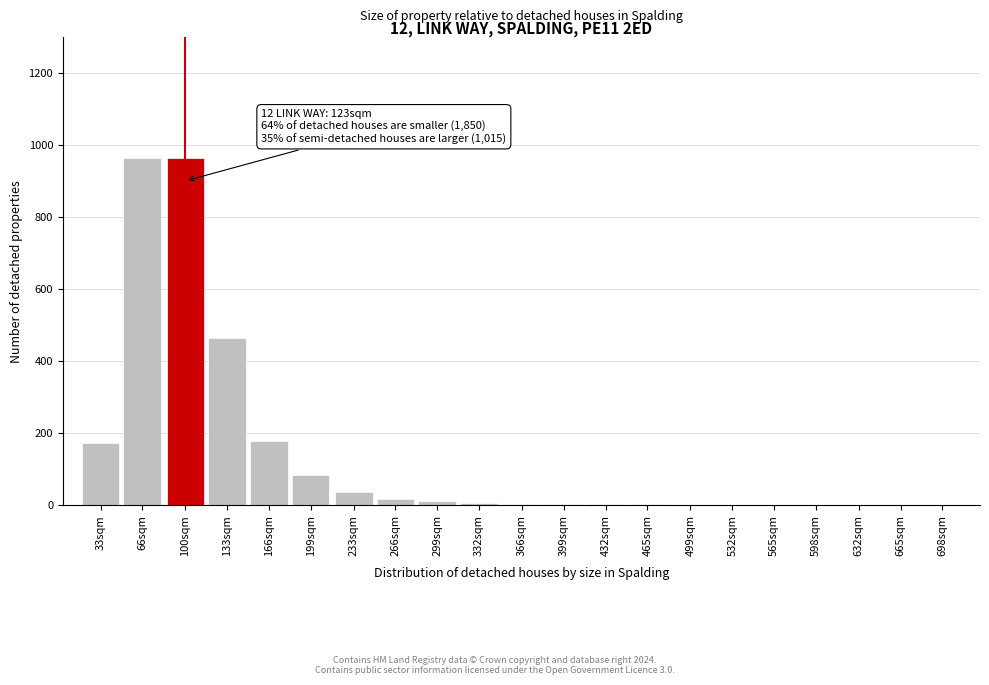

Between 133sqm and 166sqm, which is larger?

133sqm